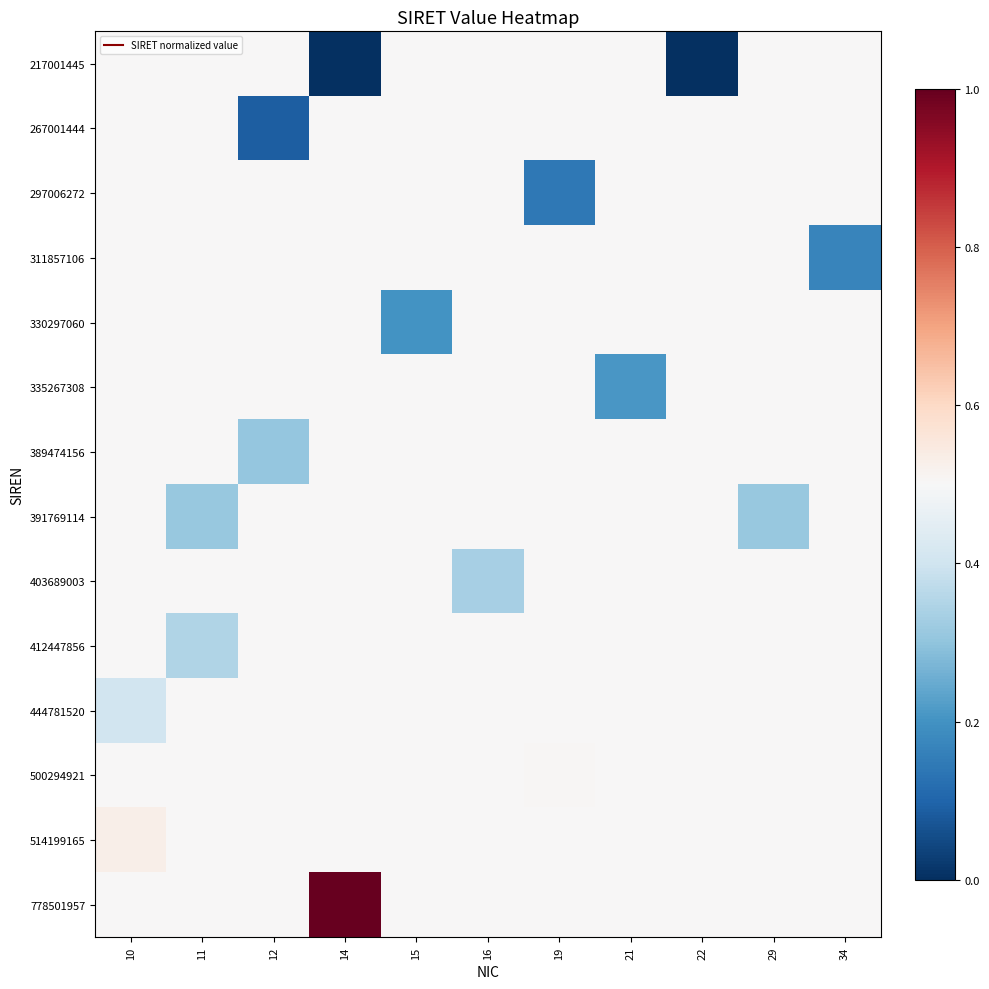

Reading left to right, extract all data points from this chart.

217001445: 10=0.5	11=0.5	12=0.5	14=0.0	15=0.5	16=0.5	19=0.5	21=0.5	22=0.0	29=0.5	34=0.5
267001444: 10=0.5	11=0.5	12=0.1	14=0.5	15=0.5	16=0.5	19=0.5	21=0.5	22=0.5	29=0.5	34=0.5
297006272: 10=0.5	11=0.5	12=0.5	14=0.5	15=0.5	16=0.5	19=0.1	21=0.5	22=0.5	29=0.5	34=0.5
311857106: 10=0.5	11=0.5	12=0.5	14=0.5	15=0.5	16=0.5	19=0.5	21=0.5	22=0.5	29=0.5	34=0.2
330297060: 10=0.5	11=0.5	12=0.5	14=0.5	15=0.2	16=0.5	19=0.5	21=0.5	22=0.5	29=0.5	34=0.5
335267308: 10=0.5	11=0.5	12=0.5	14=0.5	15=0.5	16=0.5	19=0.5	21=0.2	22=0.5	29=0.5	34=0.5
389474156: 10=0.5	11=0.5	12=0.3	14=0.5	15=0.5	16=0.5	19=0.5	21=0.5	22=0.5	29=0.5	34=0.5
391769114: 10=0.5	11=0.3	12=0.5	14=0.5	15=0.5	16=0.5	19=0.5	21=0.5	22=0.5	29=0.3	34=0.5
403689003: 10=0.5	11=0.5	12=0.5	14=0.5	15=0.5	16=0.3	19=0.5	21=0.5	22=0.5	29=0.5	34=0.5
412447856: 10=0.5	11=0.3	12=0.5	14=0.5	15=0.5	16=0.5	19=0.5	21=0.5	22=0.5	29=0.5	34=0.5
444781520: 10=0.4	11=0.5	12=0.5	14=0.5	15=0.5	16=0.5	19=0.5	21=0.5	22=0.5	29=0.5	34=0.5
500294921: 10=0.5	11=0.5	12=0.5	14=0.5	15=0.5	16=0.5	19=0.5	21=0.5	22=0.5	29=0.5	34=0.5
514199165: 10=0.5	11=0.5	12=0.5	14=0.5	15=0.5	16=0.5	19=0.5	21=0.5	22=0.5	29=0.5	34=0.5
778501957: 10=0.5	11=0.5	12=0.5	14=1.0	15=0.5	16=0.5	19=0.5	21=0.5	22=0.5	29=0.5	34=0.5